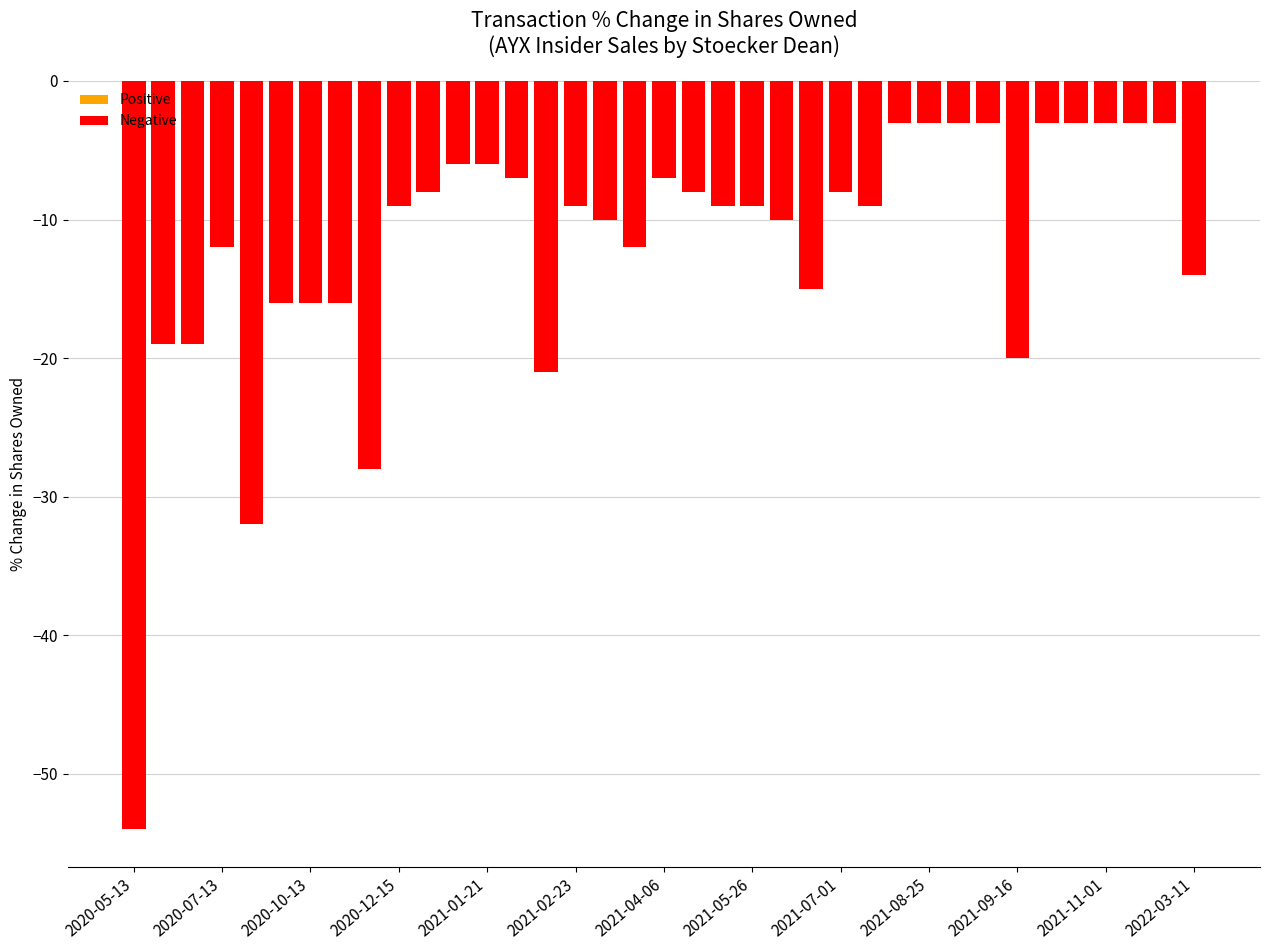

Reading left to right, transcribe all the data shown in this chart.

-54	-19	-19	-12	-32	-16	-16	-16	-28	-9	-8	-6	-6	-7	-21	-9	-10	-12	-7	-8	-9	-9	-10	-15	-8	-9	-3	-3	-3	-3	-20	-3	-3	-3	-3	-3	-14